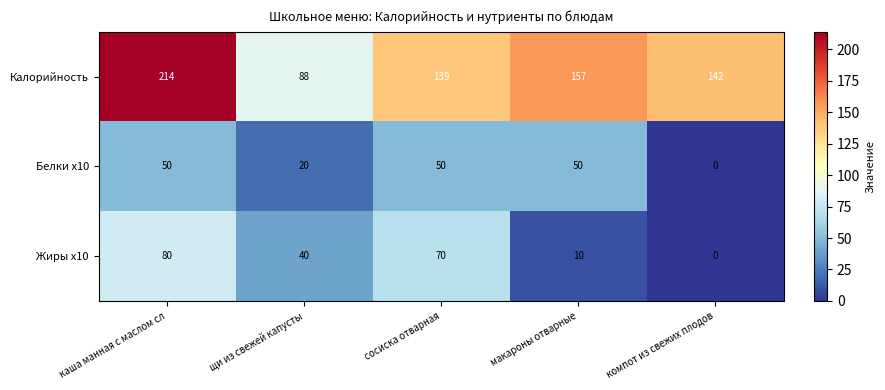

What is the sum of all Жиры x10 values?

200